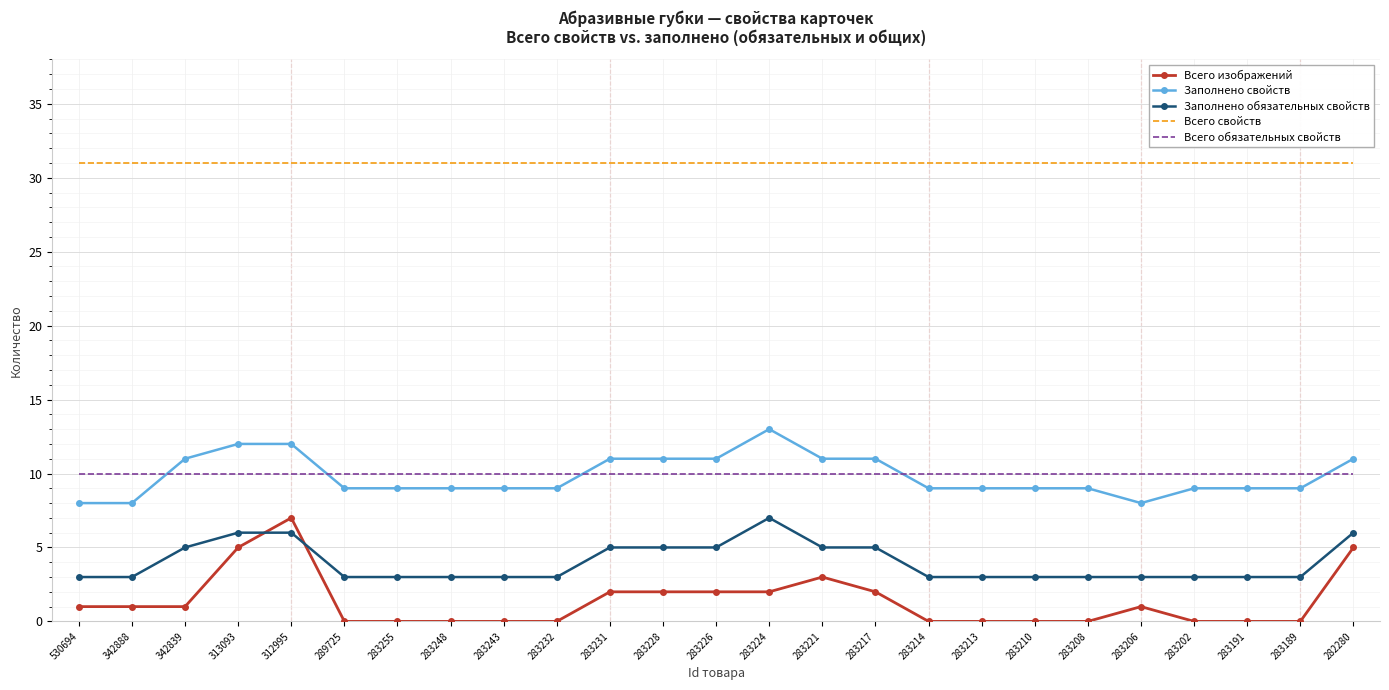

Reading left to right, list all the values displayed in this chart.

Всего изображений: 530694=1	342888=1	342839=1	313093=5	312995=7	289725=0	283255=0	283248=0	283243=0	283232=0	283231=2	283228=2	283226=2	283224=2	283221=3	283217=2	283214=0	283213=0	283210=0	283208=0	283206=1	283202=0	283191=0	283189=0	282280=5
Заполнено свойств: 530694=8	342888=8	342839=11	313093=12	312995=12	289725=9	283255=9	283248=9	283243=9	283232=9	283231=11	283228=11	283226=11	283224=13	283221=11	283217=11	283214=9	283213=9	283210=9	283208=9	283206=8	283202=9	283191=9	283189=9	282280=11
Заполнено обязательных свойств: 530694=3	342888=3	342839=5	313093=6	312995=6	289725=3	283255=3	283248=3	283243=3	283232=3	283231=5	283228=5	283226=5	283224=7	283221=5	283217=5	283214=3	283213=3	283210=3	283208=3	283206=3	283202=3	283191=3	283189=3	282280=6
Всего свойств: 530694=31	342888=31	342839=31	313093=31	312995=31	289725=31	283255=31	283248=31	283243=31	283232=31	283231=31	283228=31	283226=31	283224=31	283221=31	283217=31	283214=31	283213=31	283210=31	283208=31	283206=31	283202=31	283191=31	283189=31	282280=31
Всего обязательных свойств: 530694=10	342888=10	342839=10	313093=10	312995=10	289725=10	283255=10	283248=10	283243=10	283232=10	283231=10	283228=10	283226=10	283224=10	283221=10	283217=10	283214=10	283213=10	283210=10	283208=10	283206=10	283202=10	283191=10	283189=10	282280=10